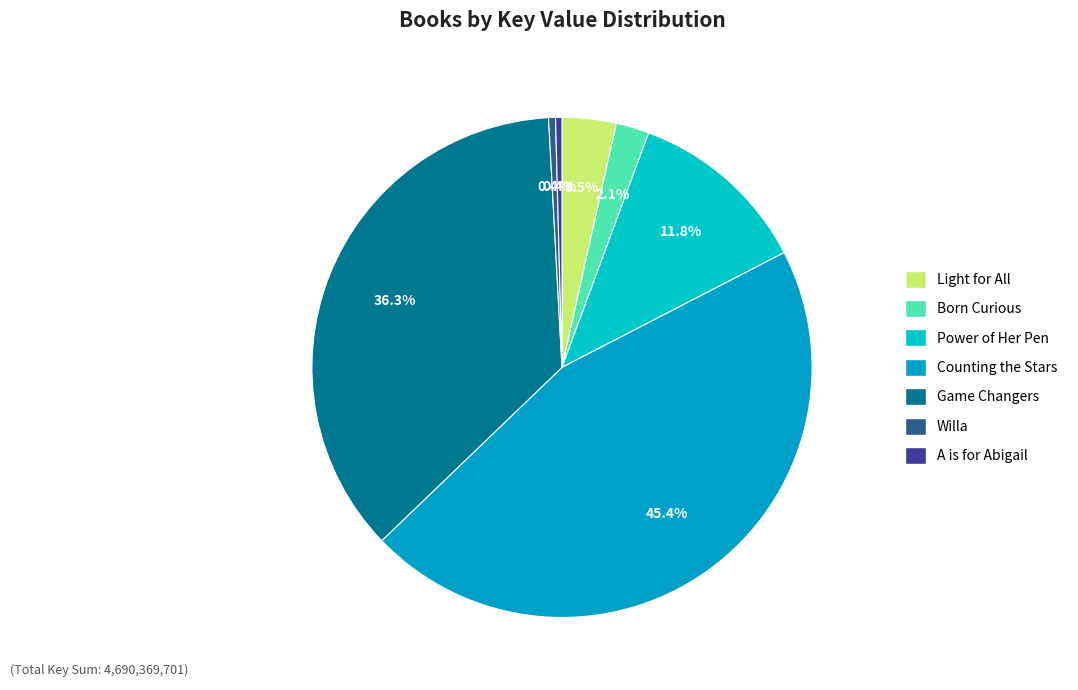

To the nearest percent, what is the difference between the A is for Abigail and Power of Her Pen slice percentages?

11%